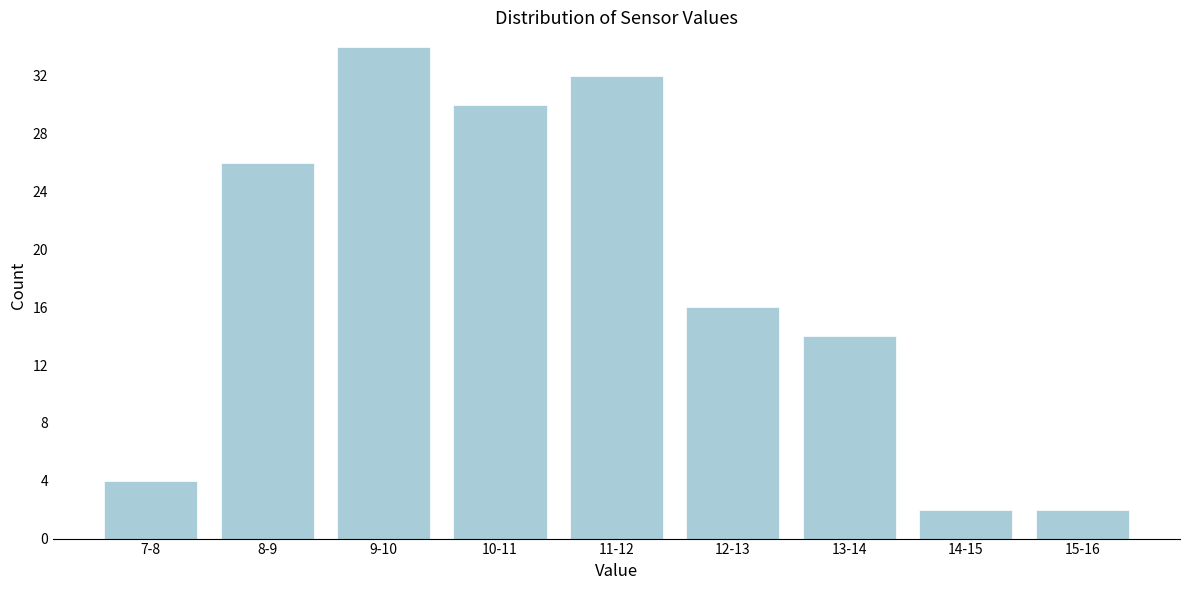

Reading right to left, transcribe all the data shown in this chart.

2	2	14	16	32	30	34	26	4